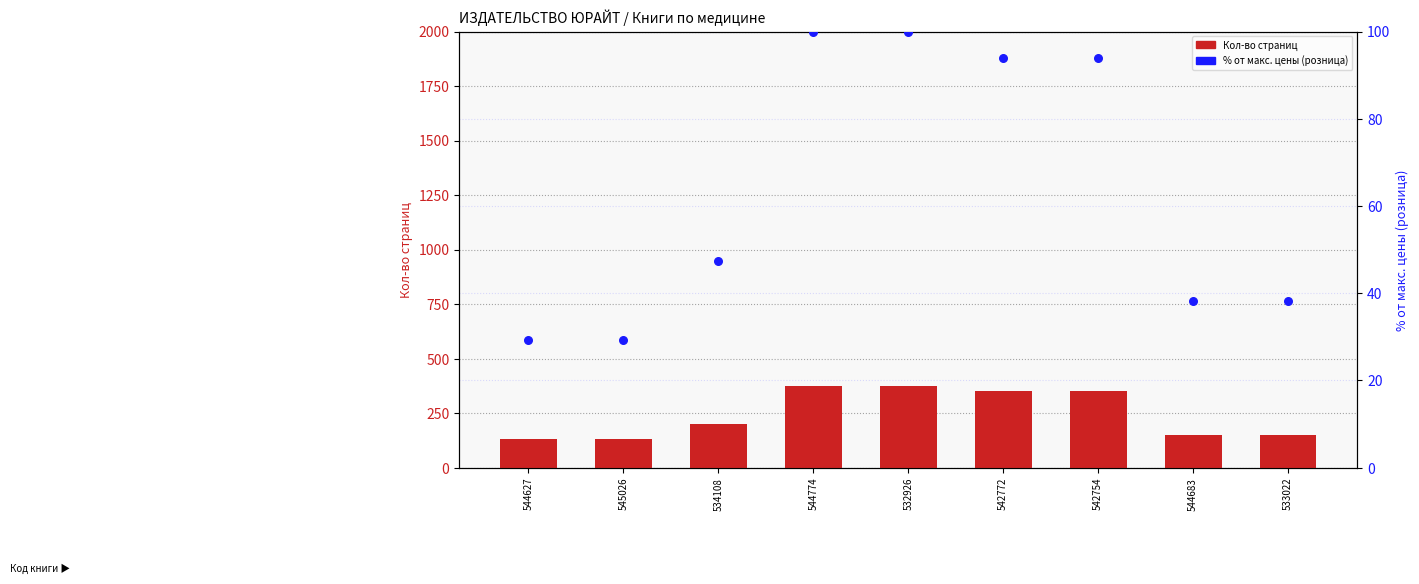

What are all the series names shown in the legend?

Кол-во страниц, % от макс. цены